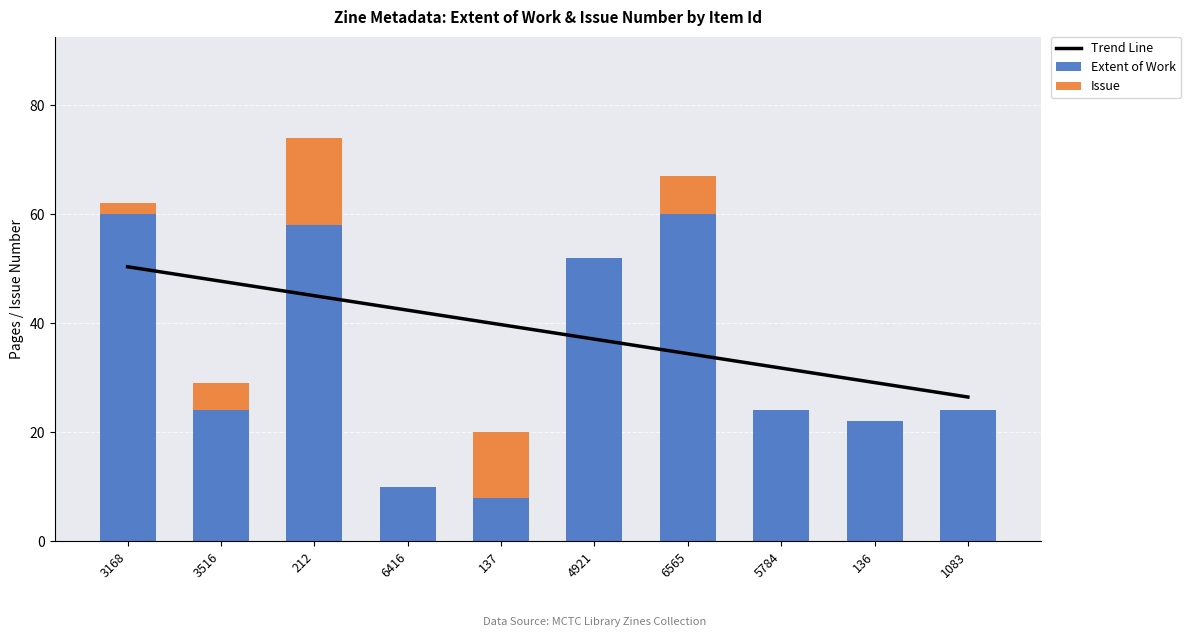

Reading right to left, transcribe all the data shown in this chart.

Trend Line: 1083=26.5	136=29.1	5784=31.8	6565=34.4	4921=37.1	137=39.7	6416=42.4	212=45.0	3516=47.7	3168=50.3
Extent of Work: 1083=24.0	136=22.0	5784=24.0	6565=60.0	4921=52.0	137=8.0	6416=10.0	212=58.0	3516=24.0	3168=60.0
Issue: 1083=0.0	136=0.0	5784=0.0	6565=7.0	4921=0.0	137=12.0	6416=0.0	212=16.0	3516=5.0	3168=2.0